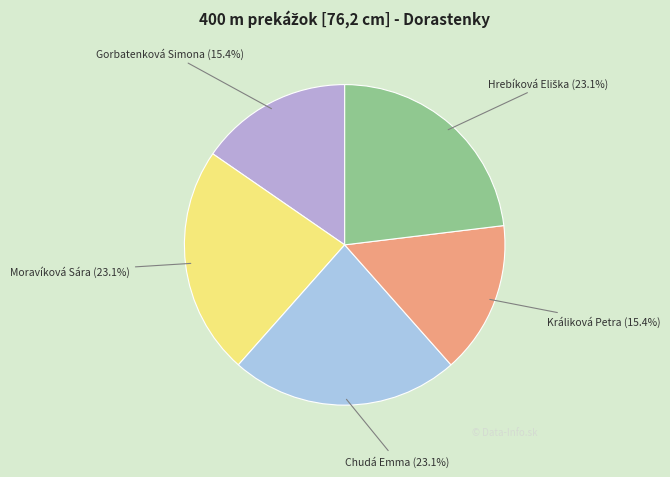

Between Moravíková Sára and Králiková Petra, which is larger?

Moravíková Sára